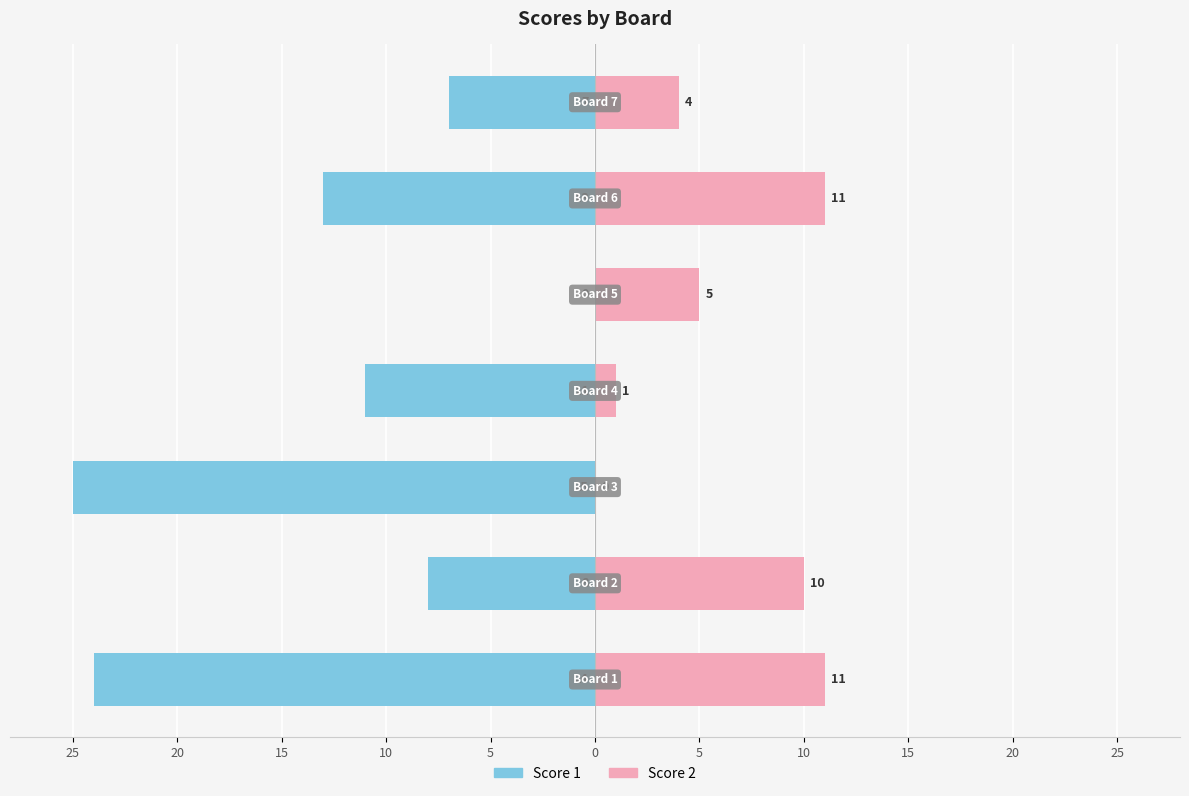

Reading right to left, list all the values displayed in this chart.

Score 1: -7	-13	0	-11	-25	-8	-24
Score 2: 4	11	5	1	0	10	11